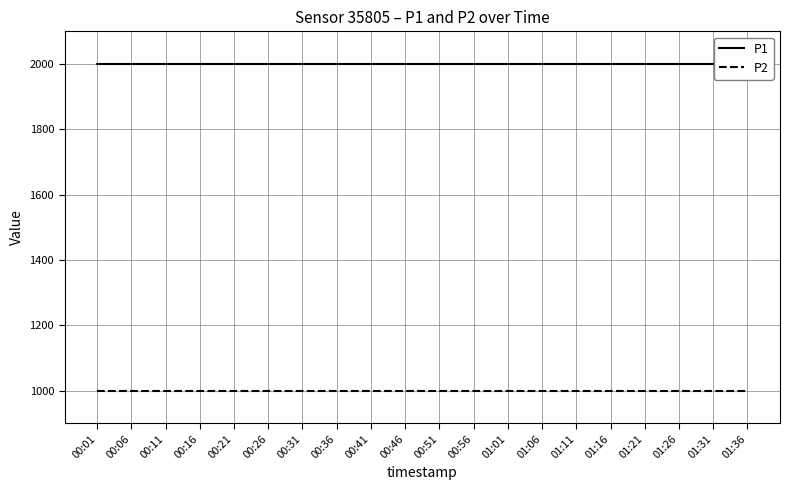

At how many categories does at least one series exceed 1709?

20